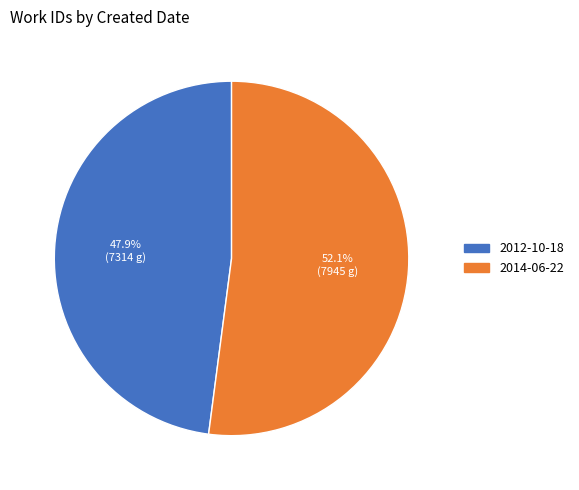

What percentage do 2012-10-18 and 2014-06-22 together represent?

100.0%